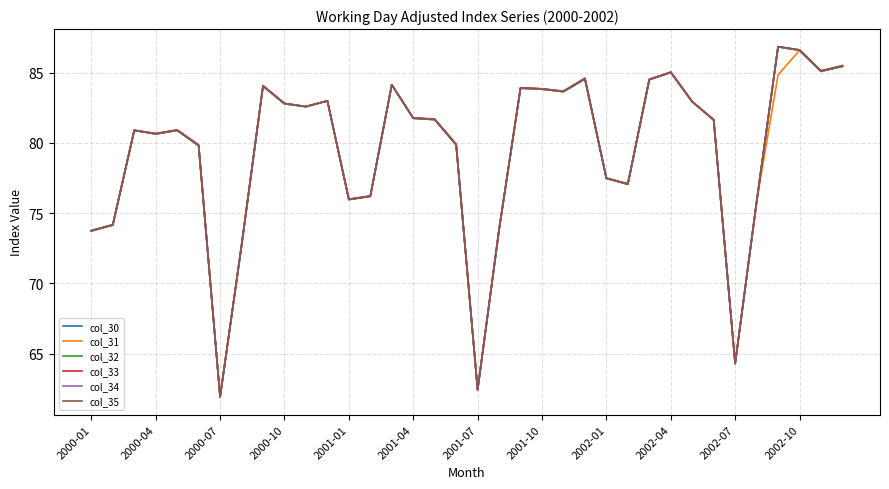

At how many categories does at least one series exceed 70?

33